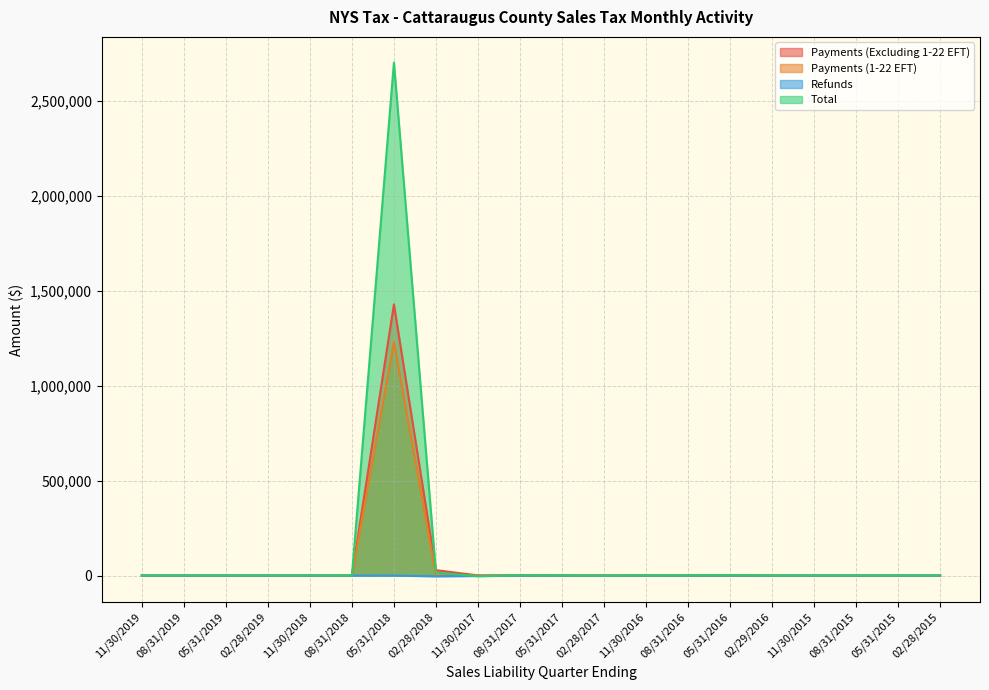

How many values in Total are below zero?

5